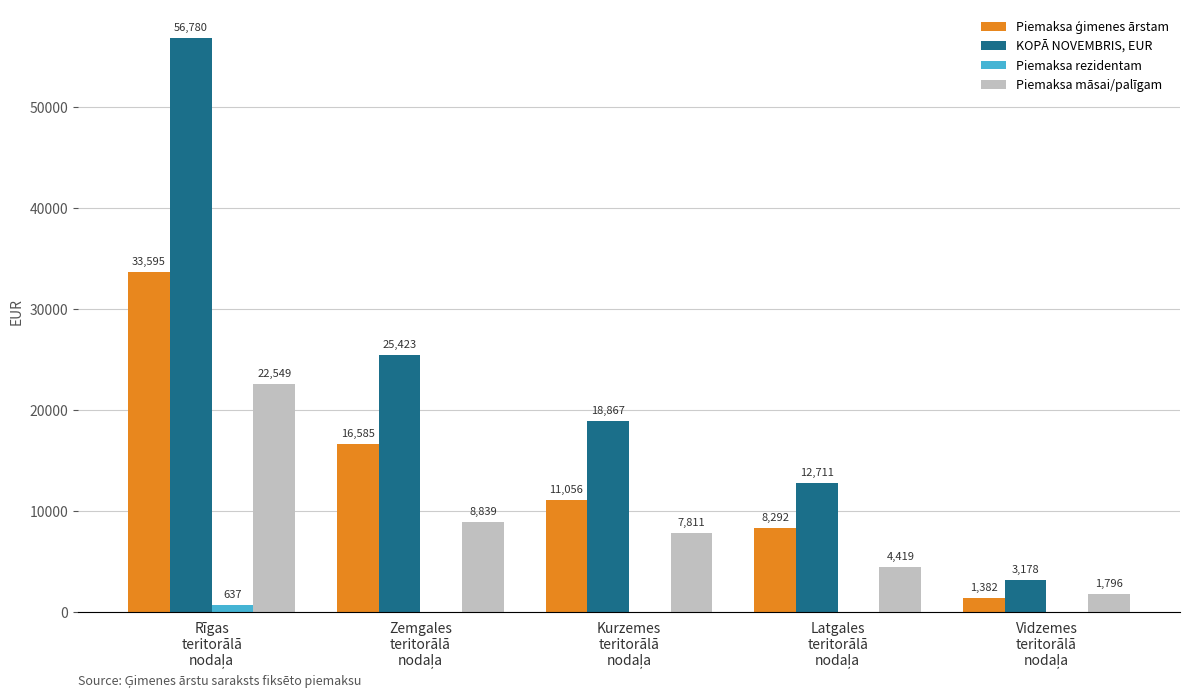

What is the greatest value displayed?

56780.1